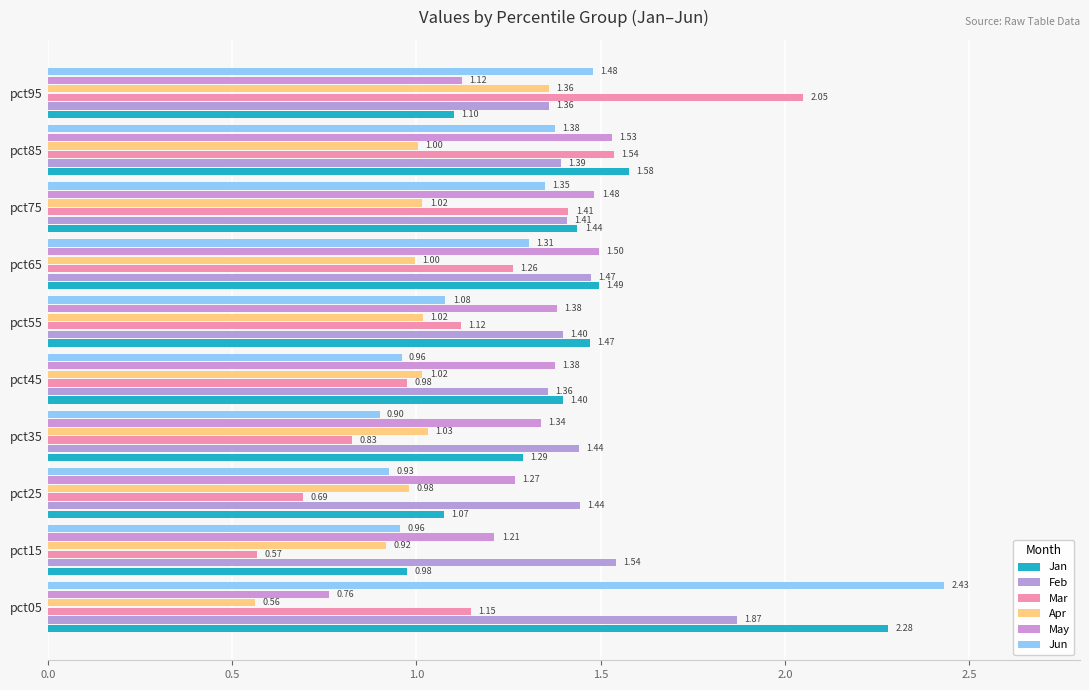

Which series has the largest total across all categories?

Feb